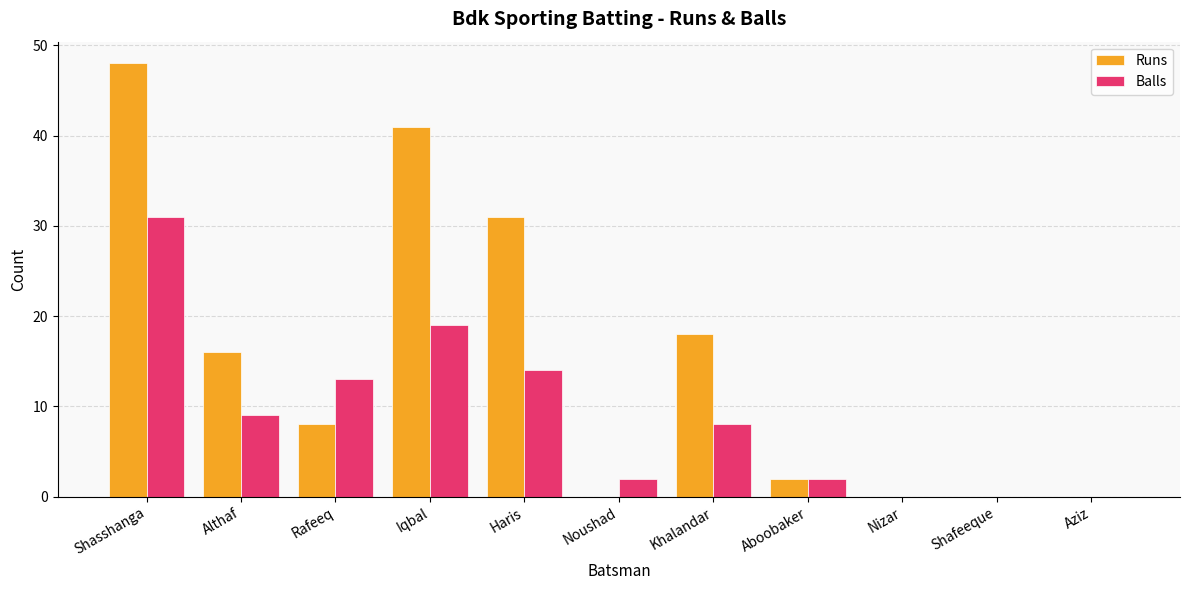

Count the number of data series in this chart.

2